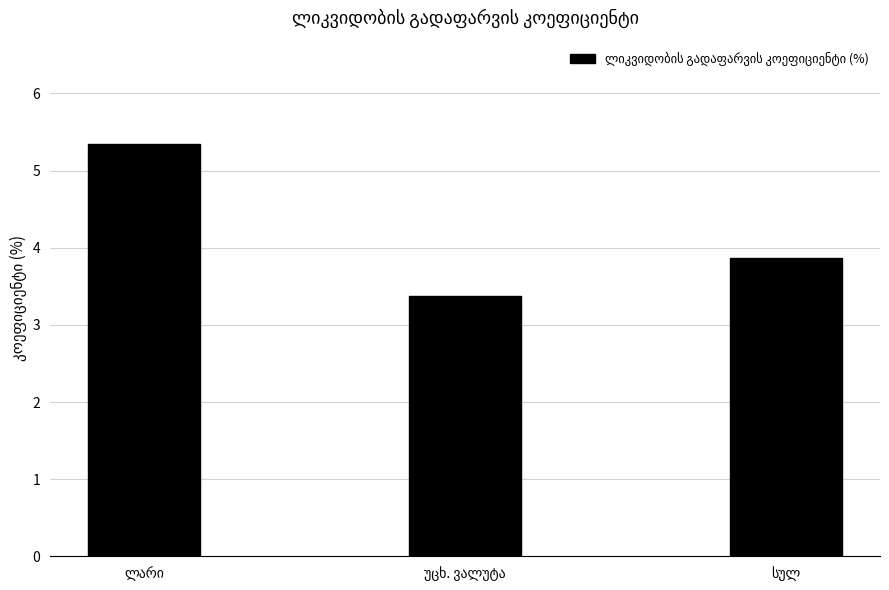

Reading left to right, extract all data points from this chart.

5.3	3.4	3.9